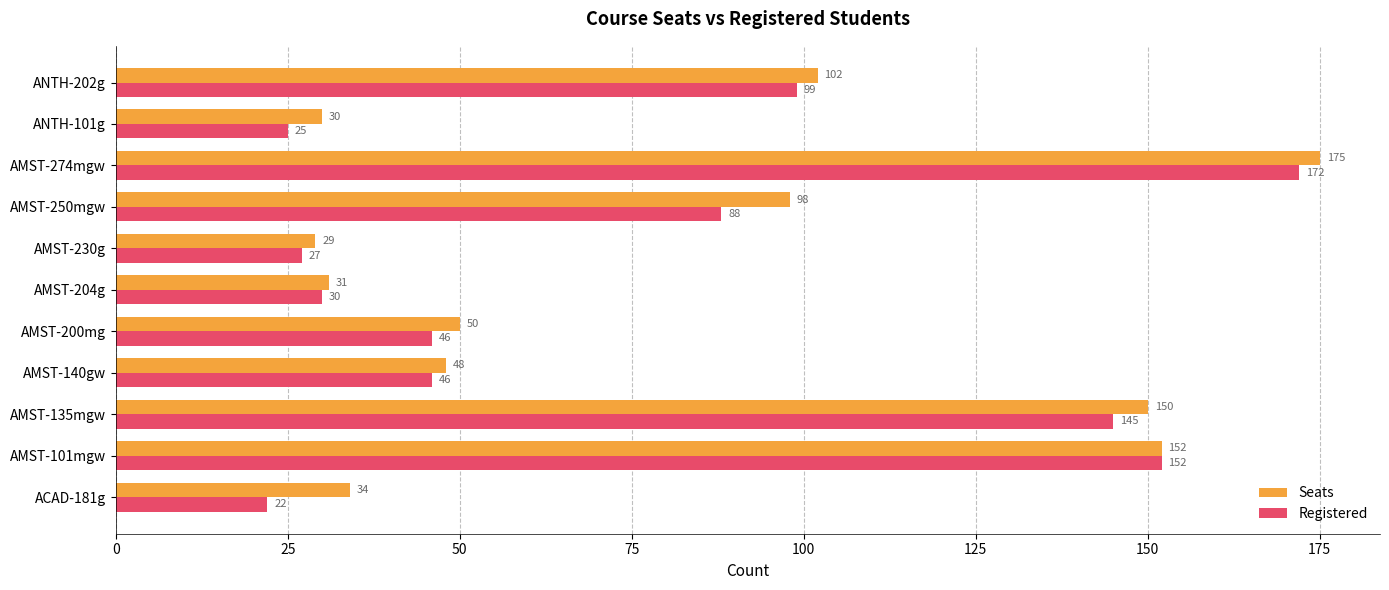

What is the smallest value displayed?

22